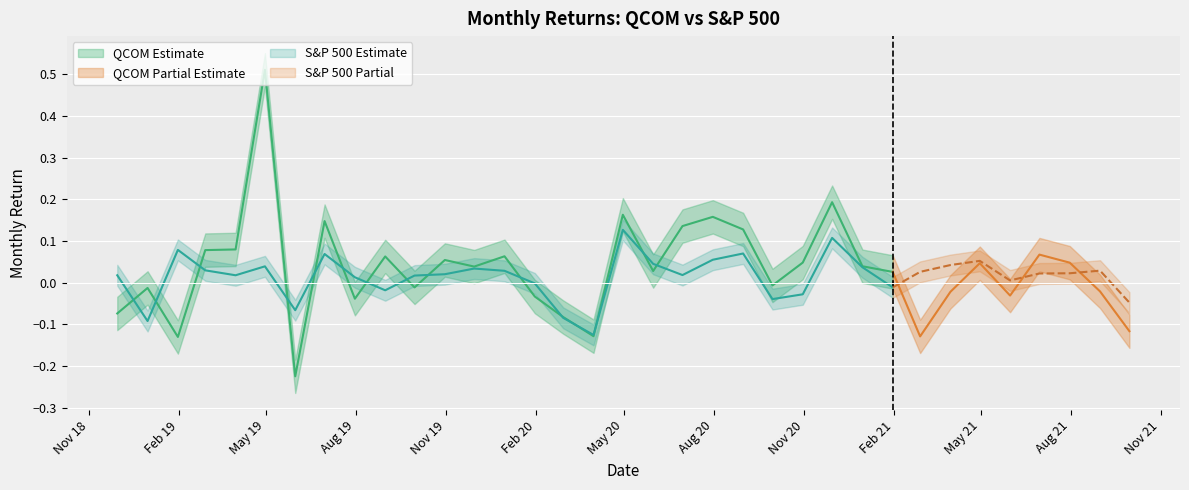

What is the sum of all QCOM Monthly Return values?

1.1